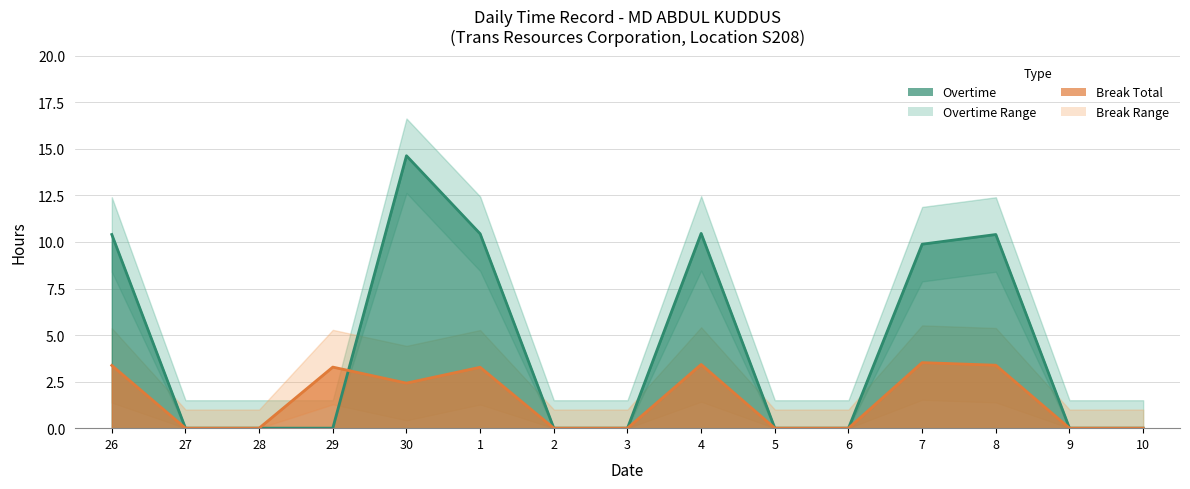

Reading right to left, what are all the values shown in this chart?

Overtime: 10=0.0	9=0.0	8=10.4	7=9.9	6=0.0	5=0.0	4=10.5	3=0.0	2=0.0	1=10.4	30=14.6	29=0.0	28=0.0	27=0.0	26=10.4
Break Total: 10=0.0	9=0.0	8=3.4	7=3.5	6=0.0	5=0.0	4=3.4	3=0.0	2=0.0	1=3.3	30=2.4	29=3.3	28=0.0	27=0.0	26=3.4